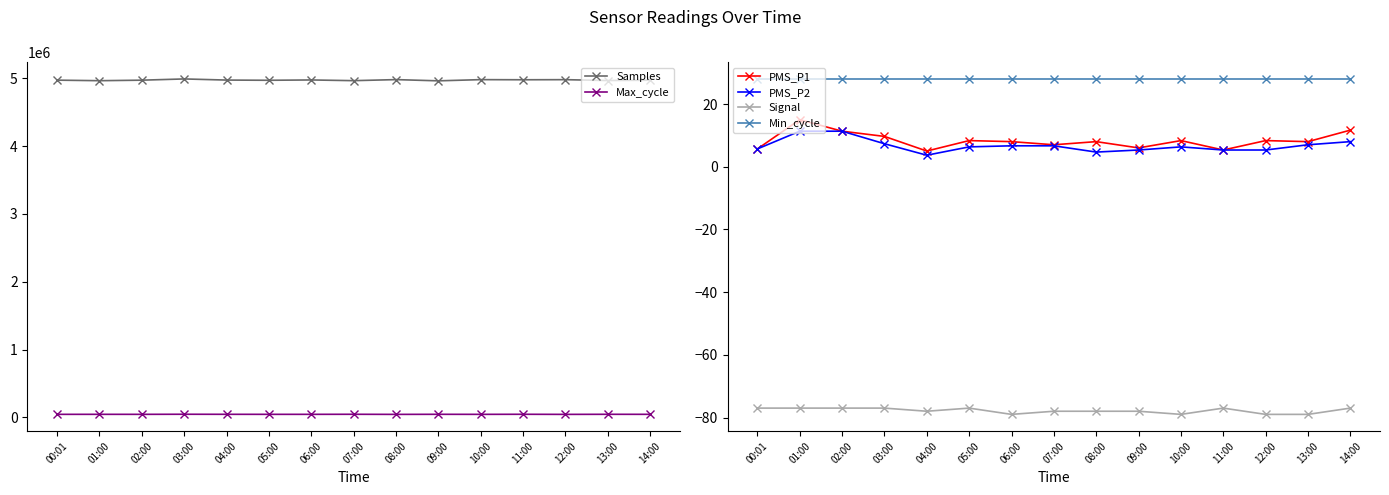

Reading right to left, list all the values displayed in this chart.

Samples: 14:00=4969922.0	13:00=4965166.0	12:00=4977964.0	11:00=4976471.0	10:00=4978386.0	09:00=4960647.0	08:00=4978767.0	07:00=4963255.0	06:00=4973617.0	05:00=4968884.0	04:00=4971916.0	03:00=4988639.0	02:00=4970398.0	01:00=4962723.0	00:01=4970756.0
Max_cycle: 14:00=45464.0	13:00=45934.0	12:00=44779.0	11:00=46244.0	10:00=45179.0	09:00=45866.0	08:00=44749.0	07:00=46200.0	06:00=45386.0	05:00=45392.0	04:00=45785.0	03:00=46582.0	02:00=45353.0	01:00=45545.0	00:01=45303.0
PMS_P1: 14:00=11.7	13:00=8.0	12:00=8.3	11:00=5.3	10:00=8.3	09:00=6.0	08:00=8.0	07:00=7.0	06:00=8.0	05:00=8.3	04:00=5.0	03:00=9.7	02:00=11.3	01:00=15.0	00:01=5.7
PMS_P2: 14:00=8.0	13:00=7.0	12:00=5.3	11:00=5.3	10:00=6.3	09:00=5.3	08:00=4.7	07:00=6.7	06:00=6.7	05:00=6.3	04:00=3.7	03:00=7.3	02:00=11.3	01:00=11.3	00:01=5.7
Signal: 14:00=-77.0	13:00=-79.0	12:00=-79.0	11:00=-77.0	10:00=-79.0	09:00=-78.0	08:00=-78.0	07:00=-78.0	06:00=-79.0	05:00=-77.0	04:00=-78.0	03:00=-77.0	02:00=-77.0	01:00=-77.0	00:01=-77.0
Min_cycle: 14:00=28.0	13:00=28.0	12:00=28.0	11:00=28.0	10:00=28.0	09:00=28.0	08:00=28.0	07:00=28.0	06:00=28.0	05:00=28.0	04:00=28.0	03:00=28.0	02:00=28.0	01:00=28.0	00:01=28.0